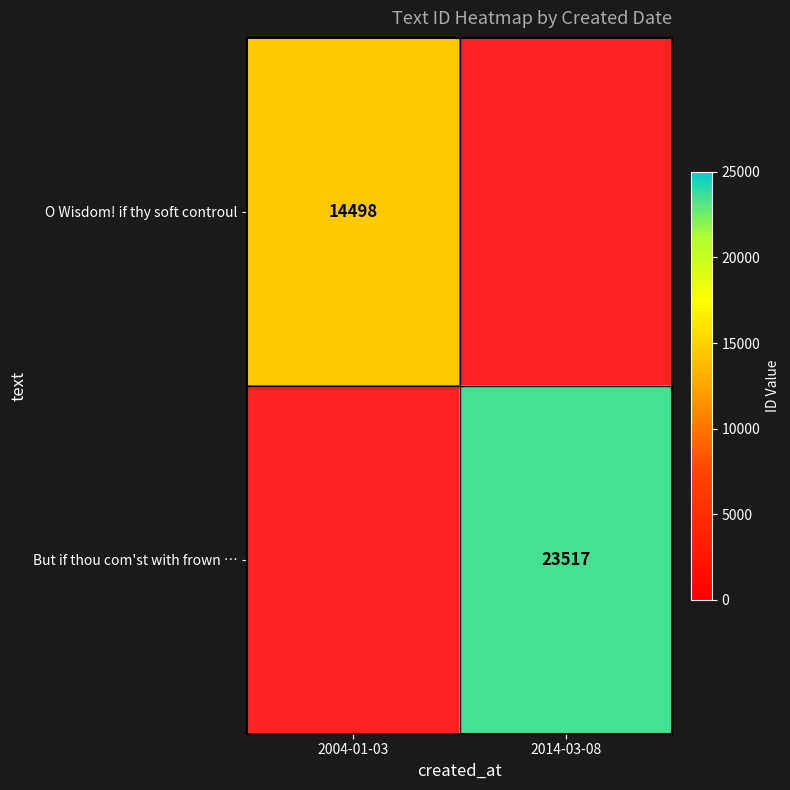

Which category has the lowest value across all series?

2014-03-08